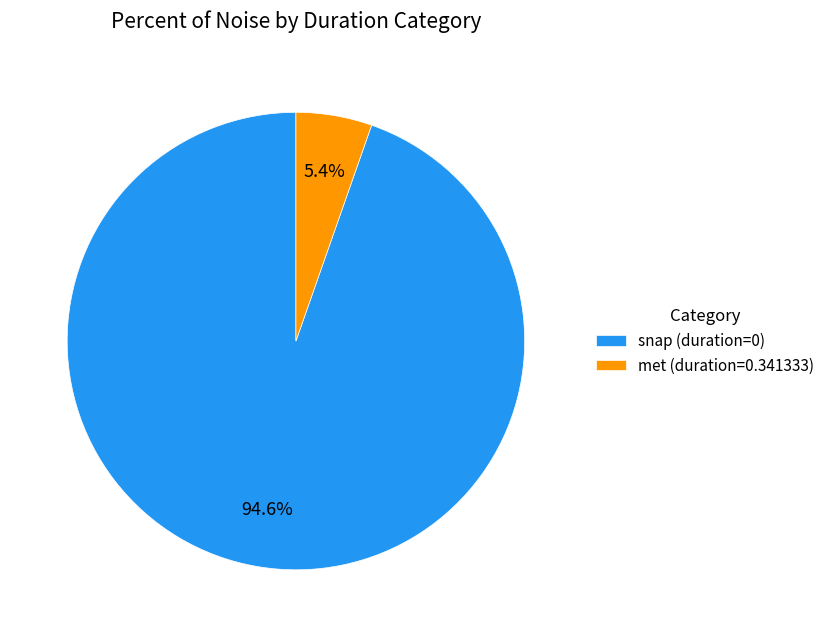

Which has a higher value, met (duration=0.341333) or snap (duration=0)?

snap (duration=0)